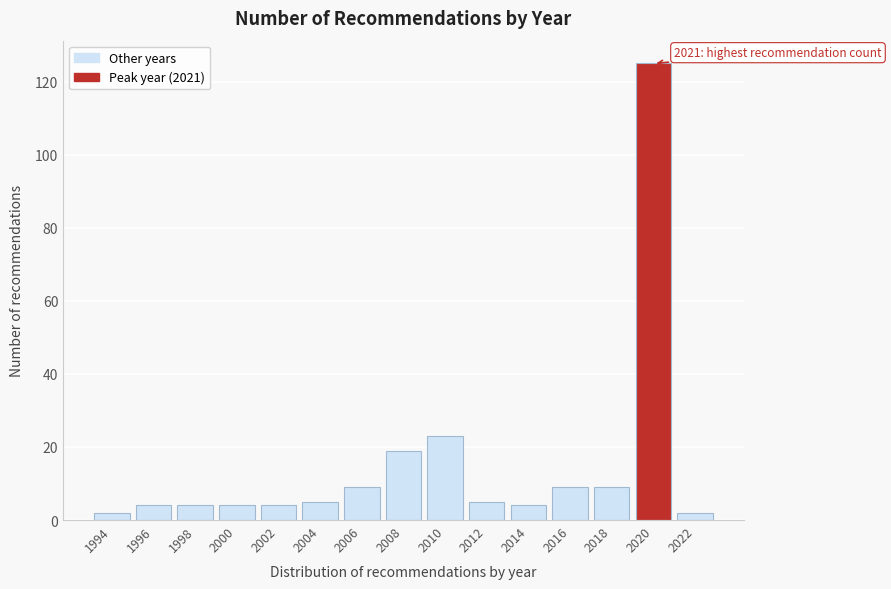

Reading left to right, transcribe all the data shown in this chart.

1994=2	1996=4	1998=4	2000=4	2002=4	2004=5	2006=9	2008=19	2010=23	2012=5	2014=4	2016=9	2018=9	2020=125	2022=2